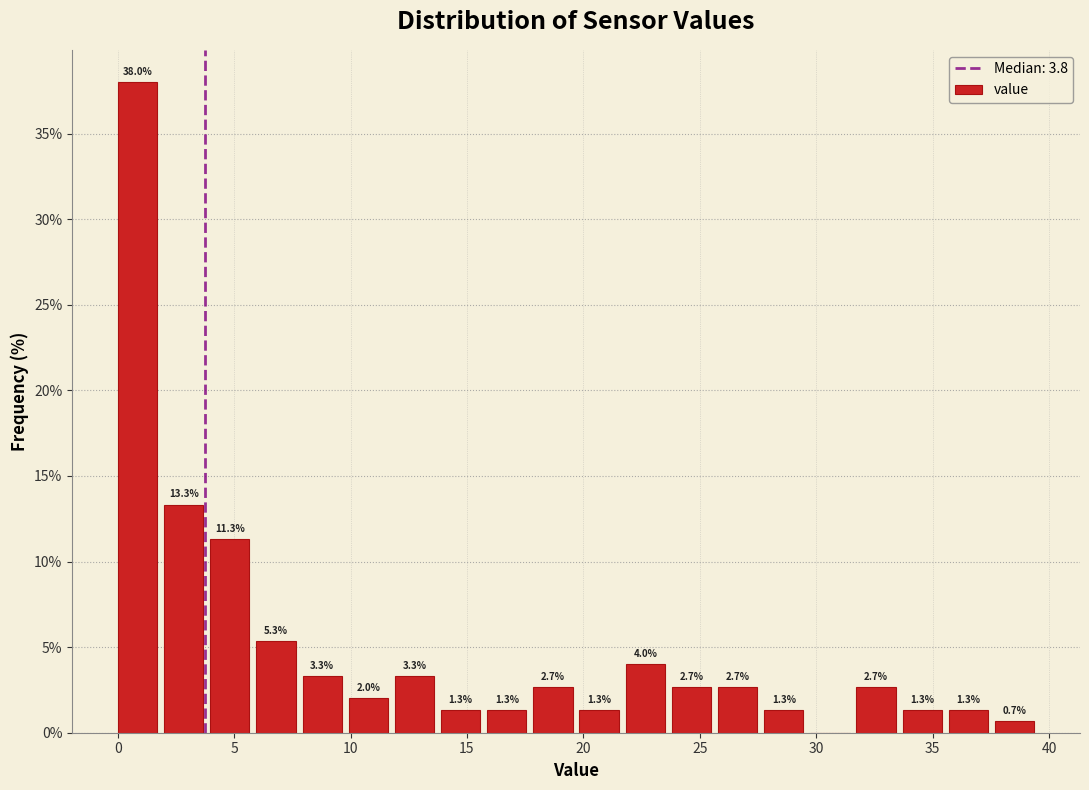

Read against the x-axis, roughly where is the centre of the tallest bar?

1.0